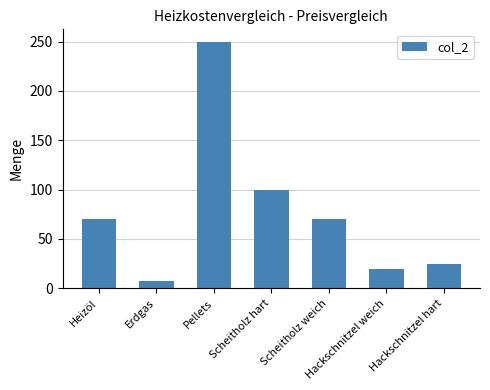

What is the maximum value shown in the chart?

250